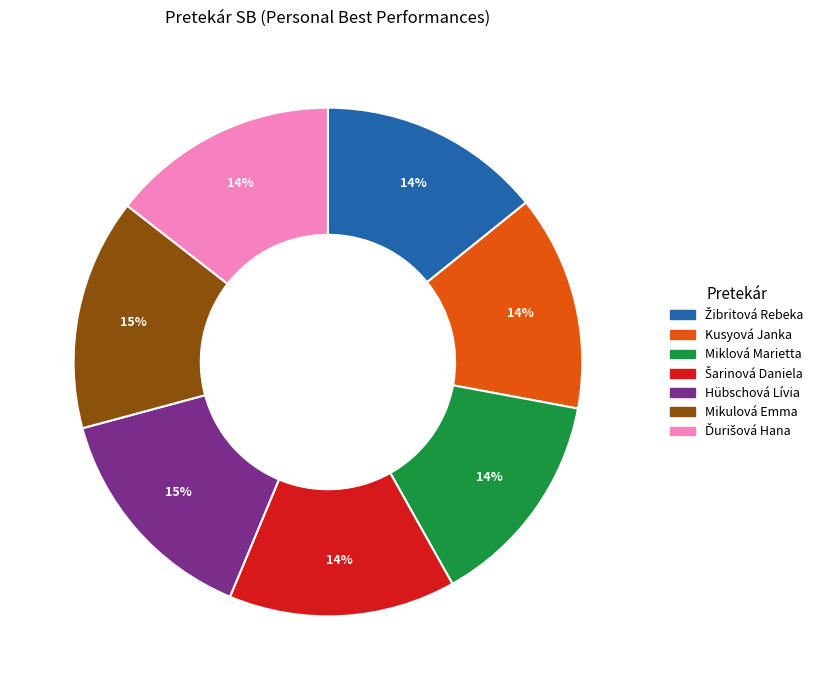

True or false: Hübschová Lívia accounts for 21% of the total.

False